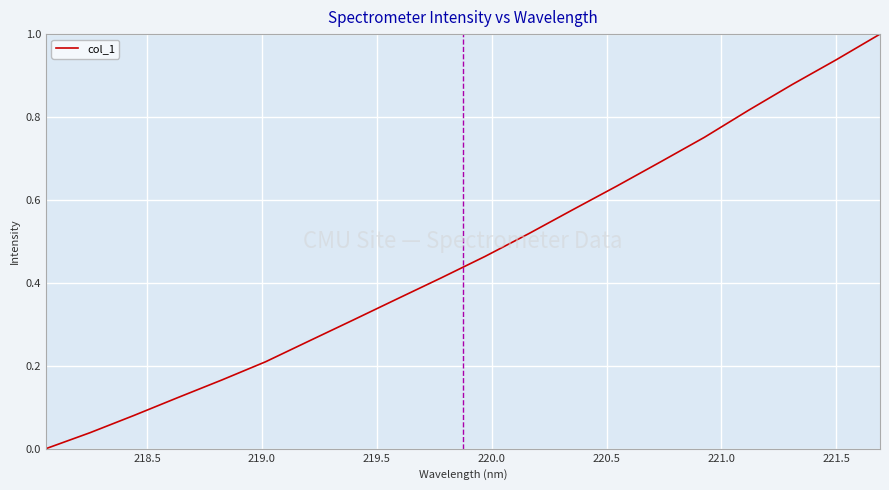

What is the difference between the maximum and minimum values?

1.0